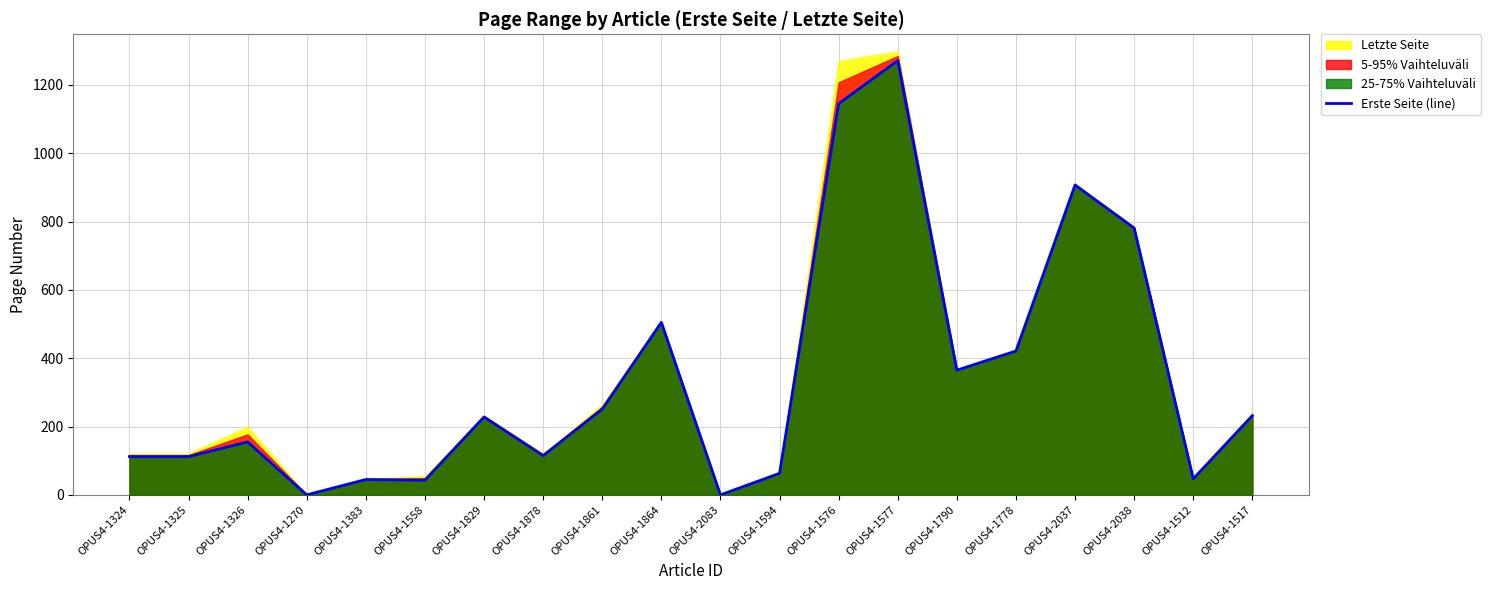

What is the label of the 9th point from the right?

OPUS4-1594